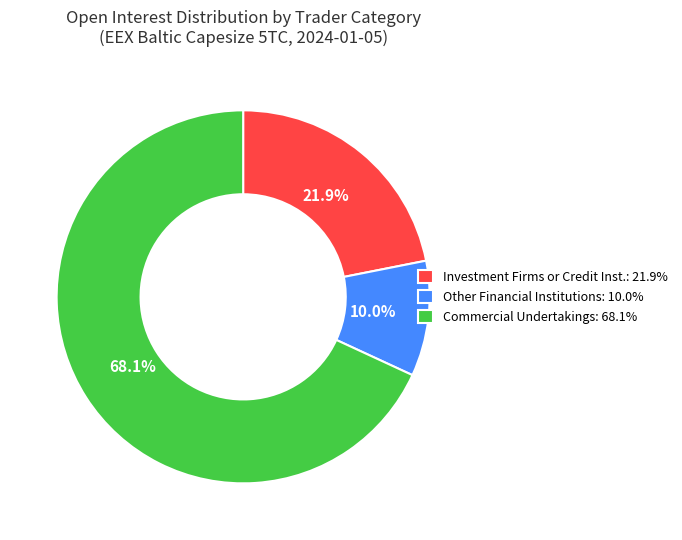

Which slice is the largest?

Commercial Undertakings: 68.1%